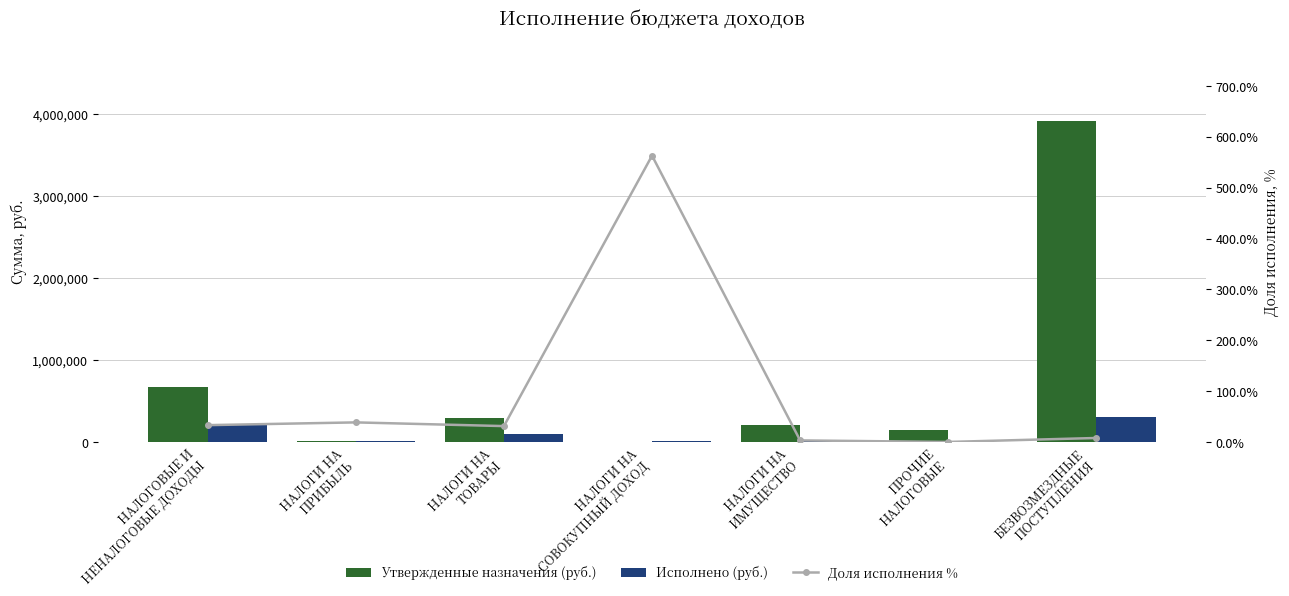

At which category is the sum across all series the highest?

БЕЗВОЗМЕЗДНЫЕ
ПОСТУПЛЕНИЯ